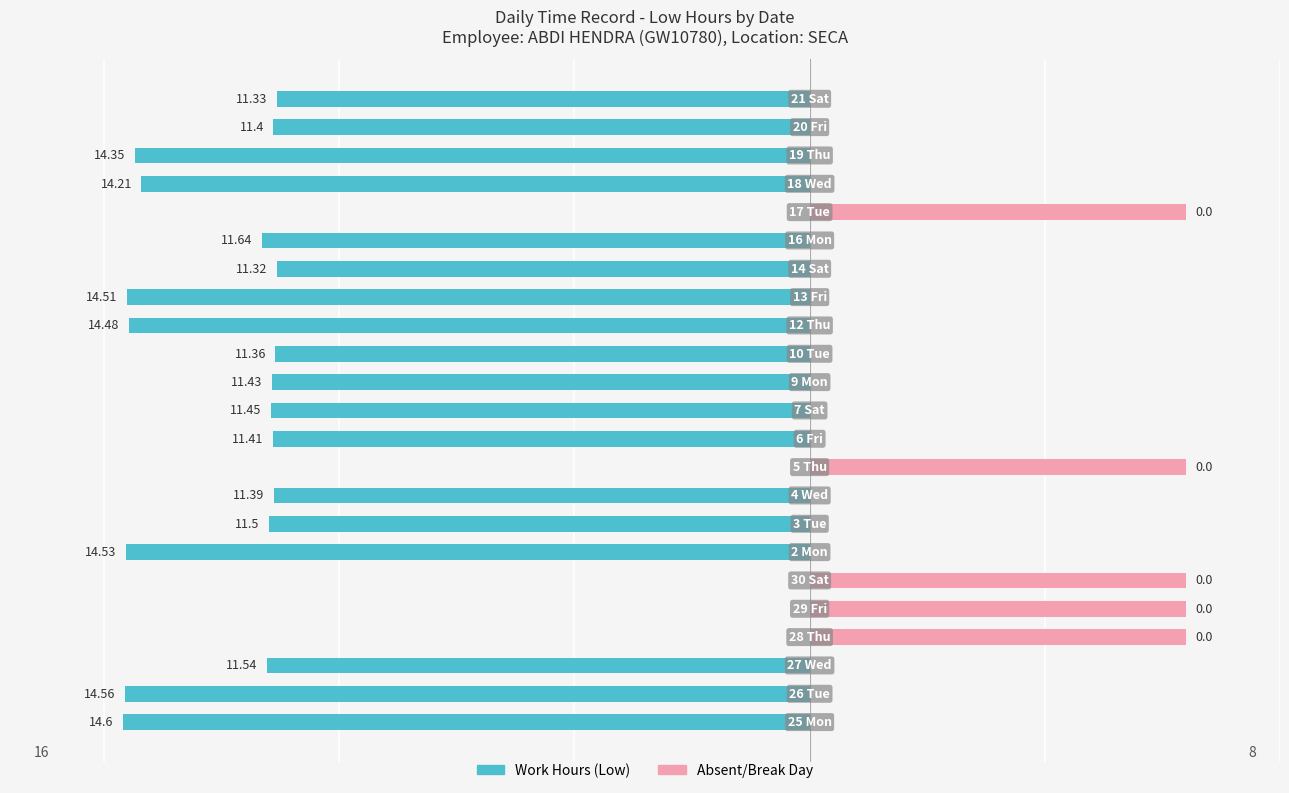

Reading left to right, transcribe all the data shown in this chart.

Work Hours (Low): -14.6	-14.6	-11.5	0.0	0.0	0.0	-14.5	-11.5	-11.4	0.0	-11.4	-11.4	-11.4	-11.4	-14.5	-14.5	-11.3	-11.6	0.0	-14.2	-14.3	-11.4	-11.3
Absent/Break Day: 0.0	0.0	0.0	8.0	8.0	8.0	0.0	0.0	0.0	8.0	0.0	0.0	0.0	0.0	0.0	0.0	0.0	0.0	8.0	0.0	0.0	0.0	0.0